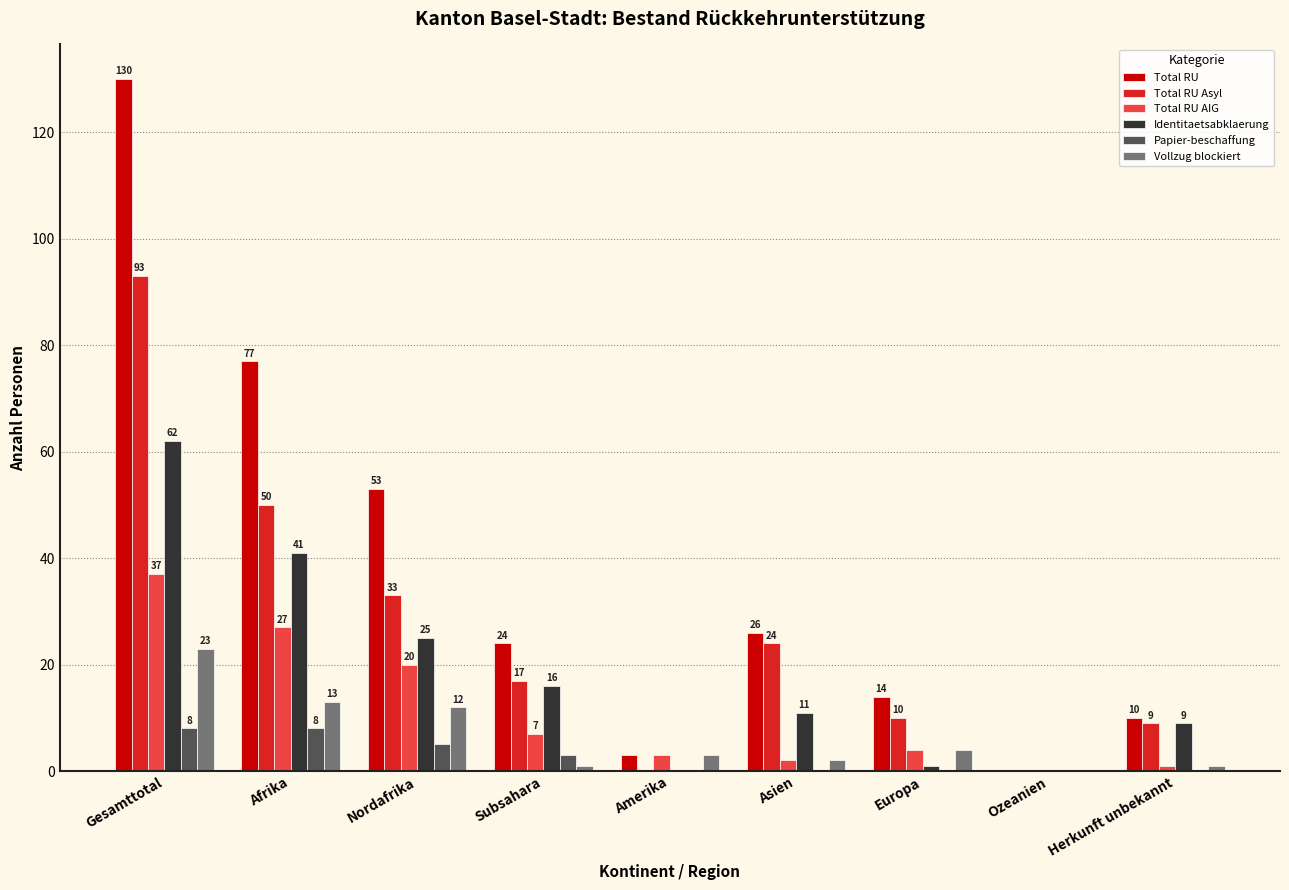

What is the sum of all Papier-beschaffung values?

24